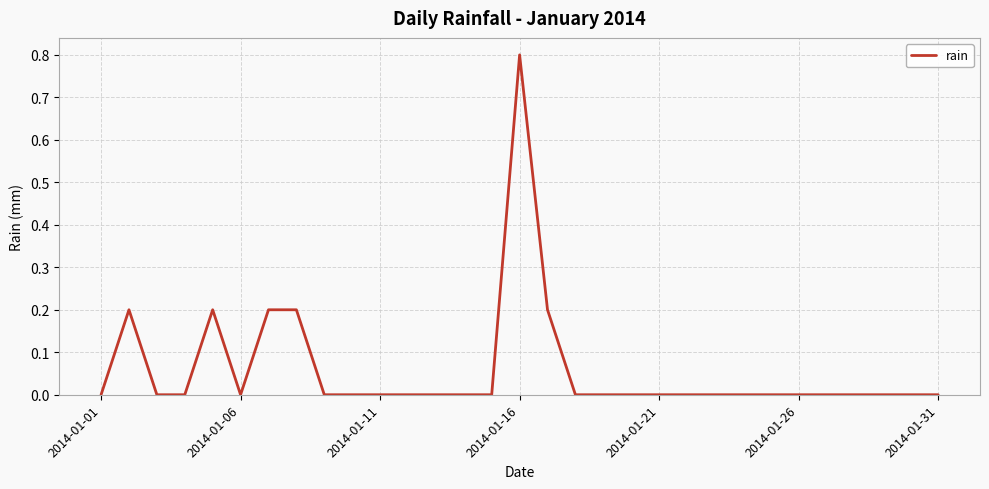

What is the greatest value displayed?

0.8